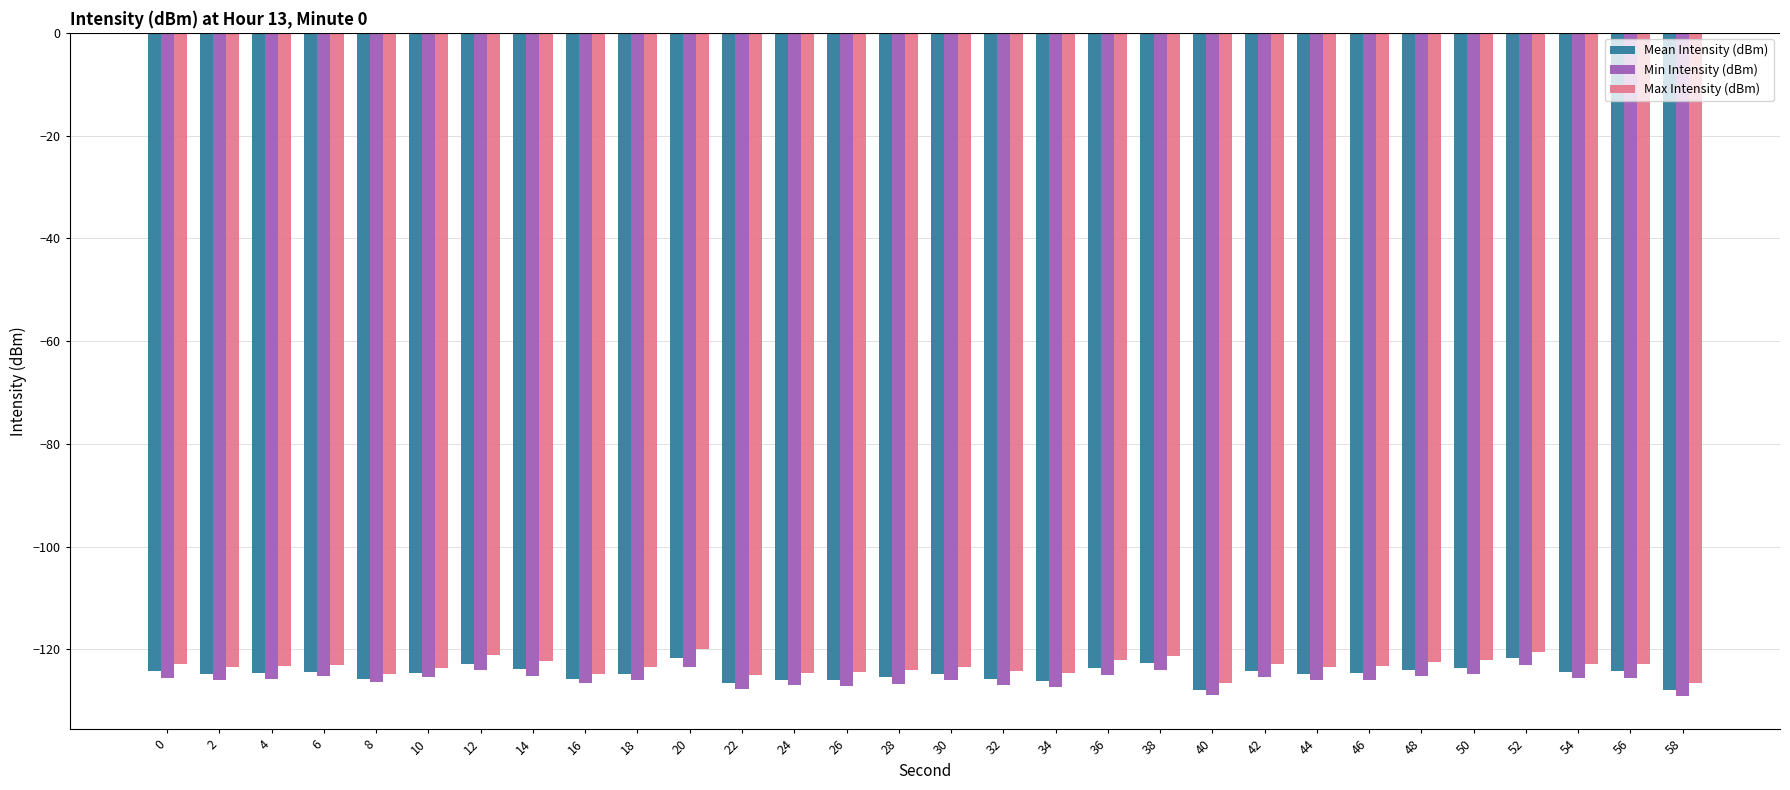

What are all the series names shown in the legend?

Mean Intensity (dBm), Min Intensity (dBm), Max Intensity (dBm)